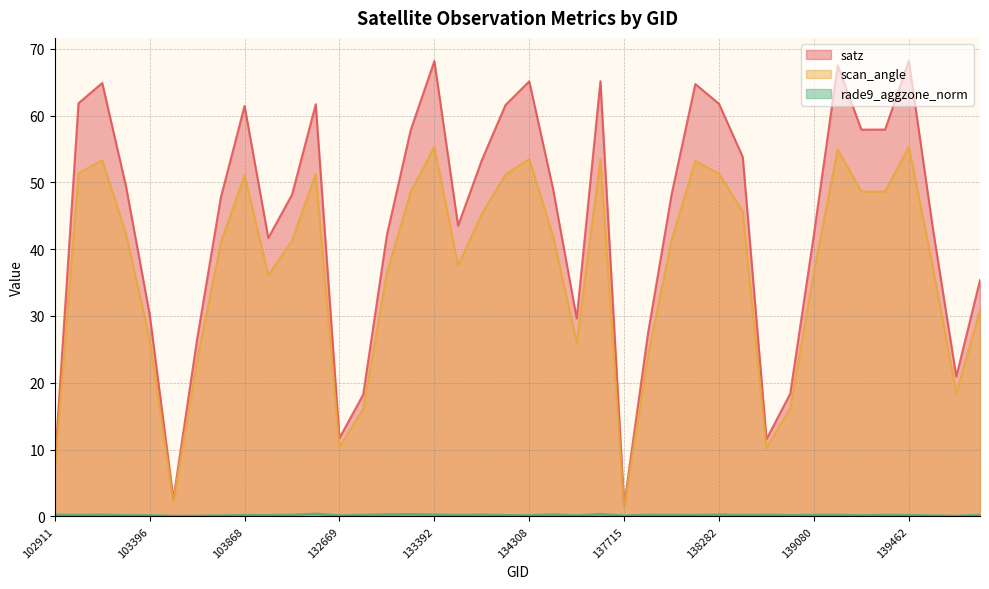

What is the sum of all rade9_aggzone_norm values?

8.6